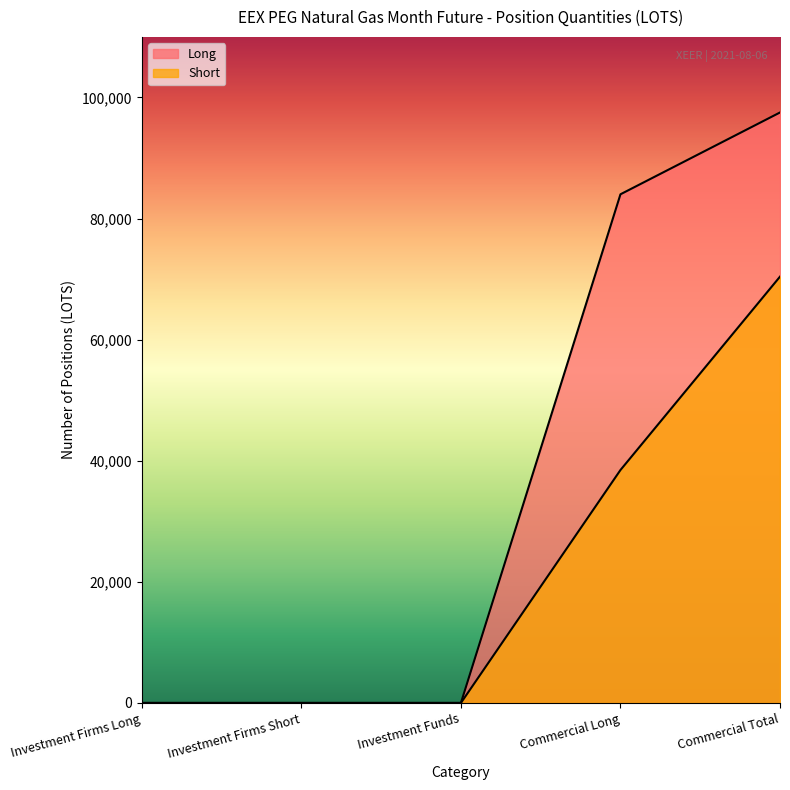

True or false: Long and Short cross at least once.

False